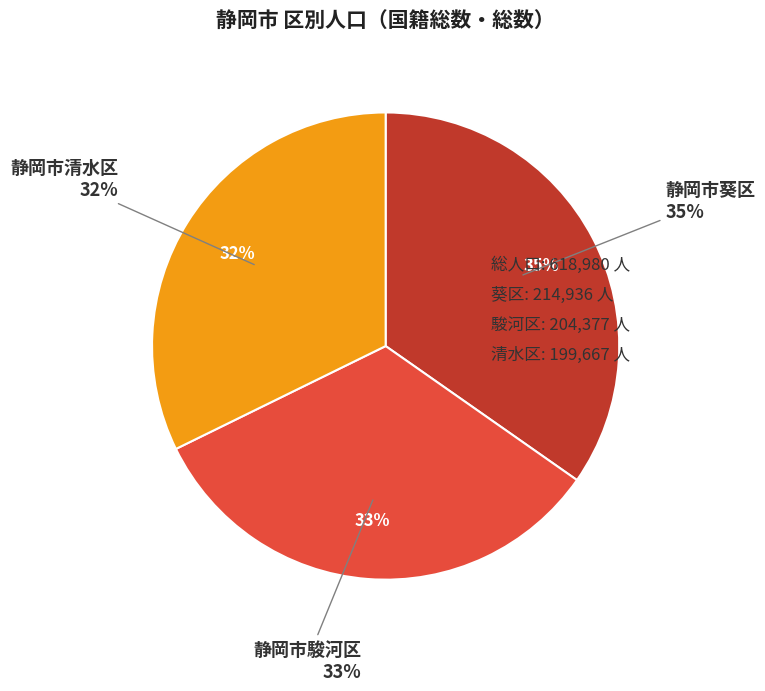

What percentage is the 静岡市清水区 slice, to the nearest percent?

32%